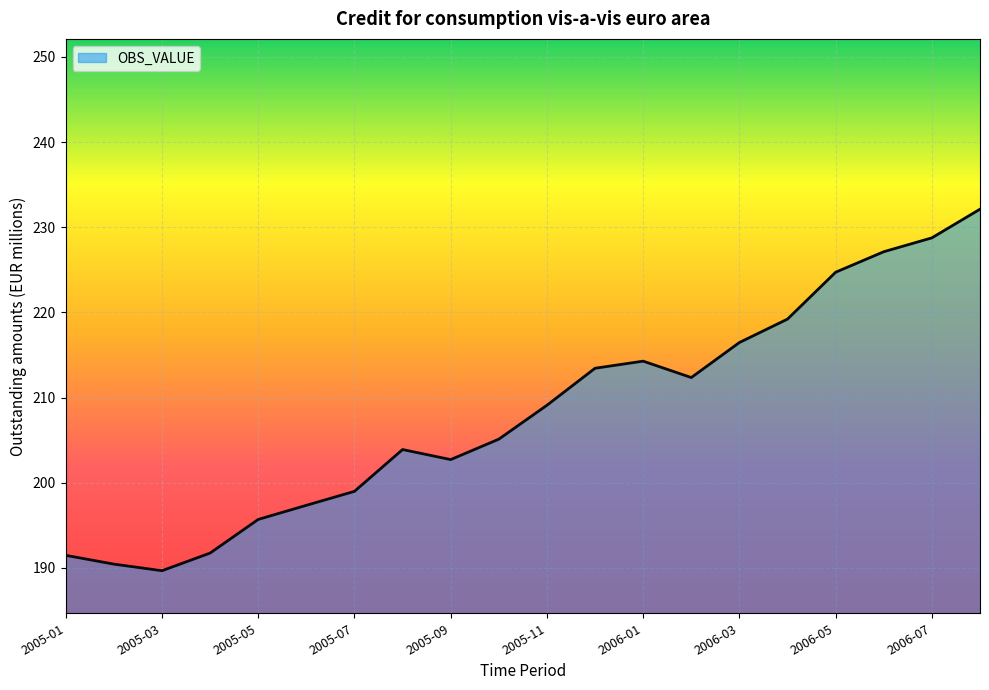

What is the smallest value displayed?

189.7